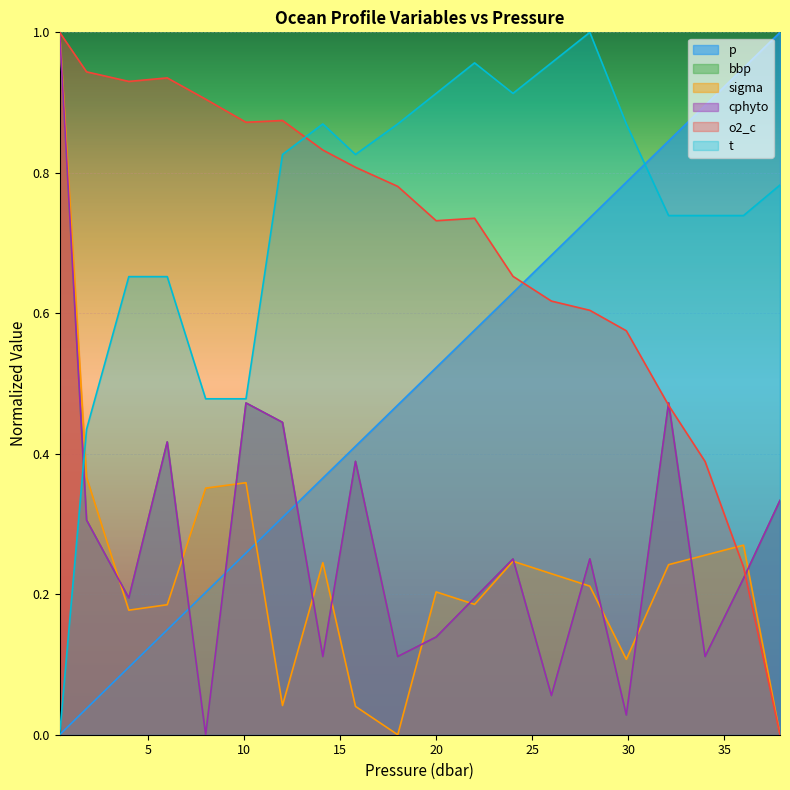

True or false: p has more than 1 interior local peaks.

False